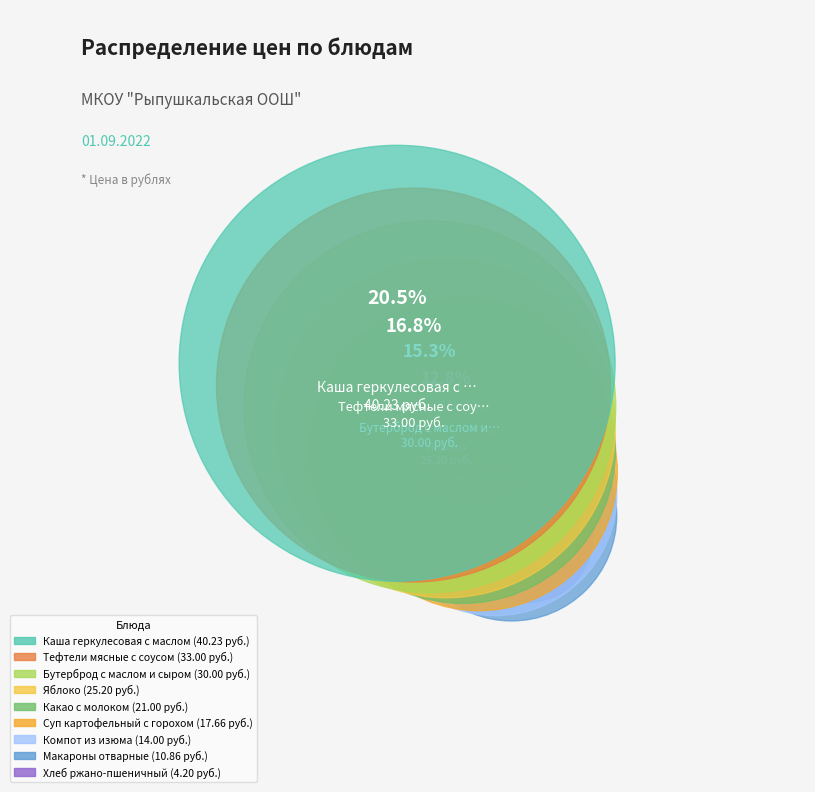

To the nearest percent, what percentage of the pie is Тефтели мясные с соусом?

17%